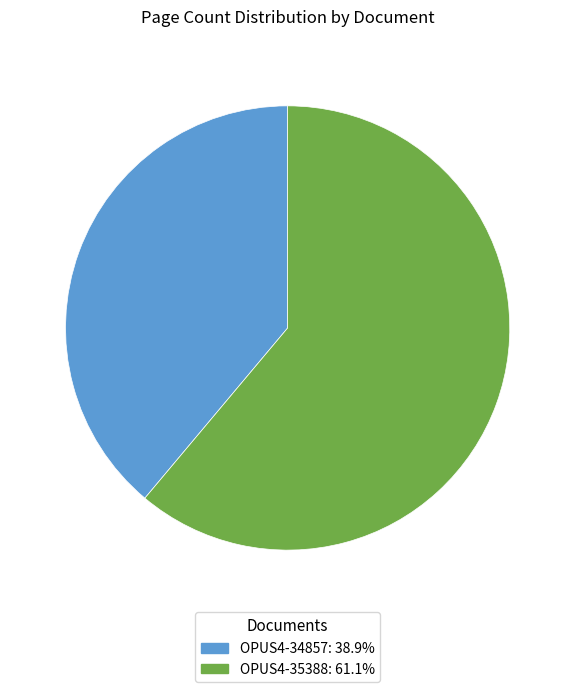

Is it true that OPUS4-34857 is 39% of the pie?

True